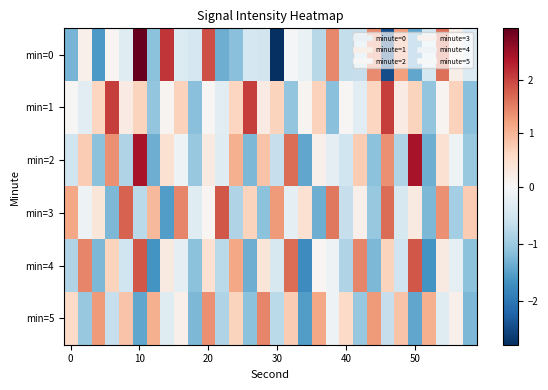

What is the greatest value displayed?

3.0